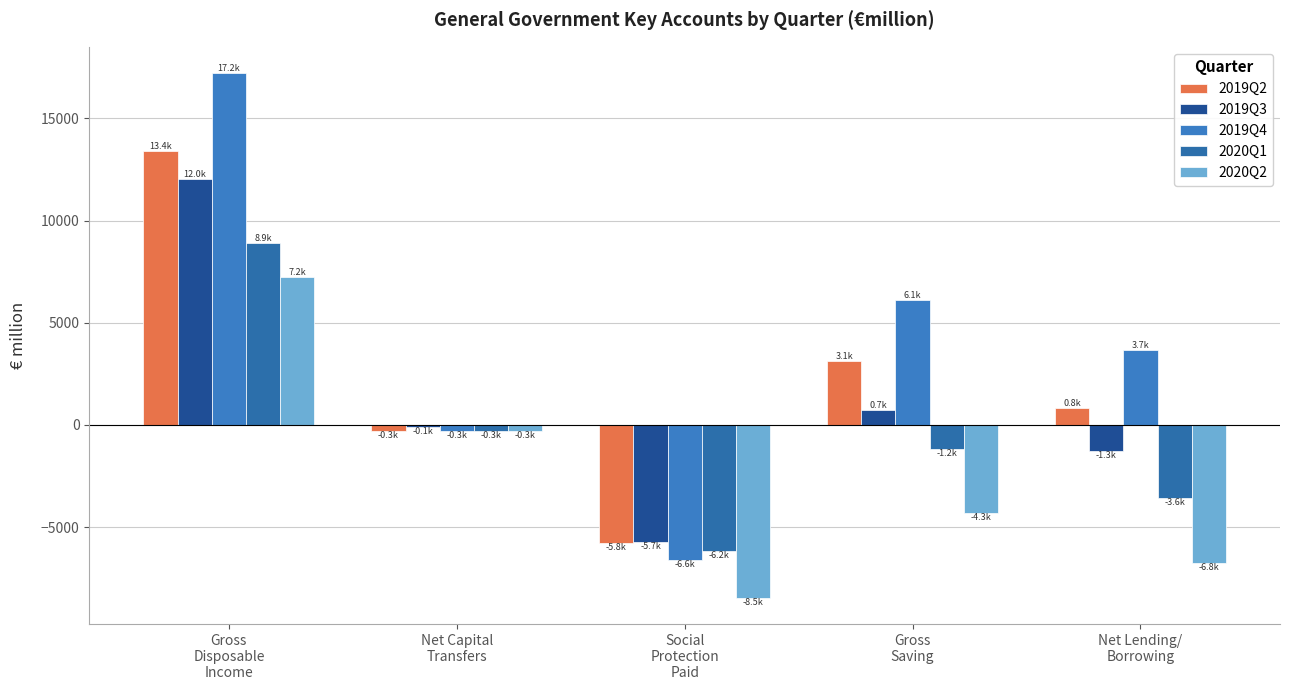

What is the maximum value for 2020Q2?

7234.2